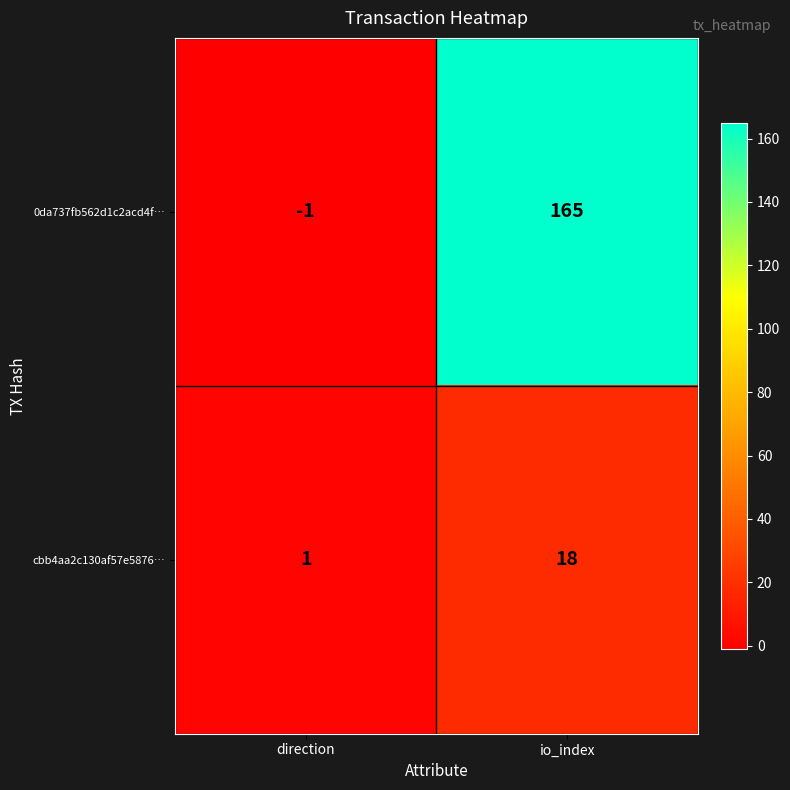

What is the difference between the 0da737fb562d1c2acd4f… values at io_index and direction?

166